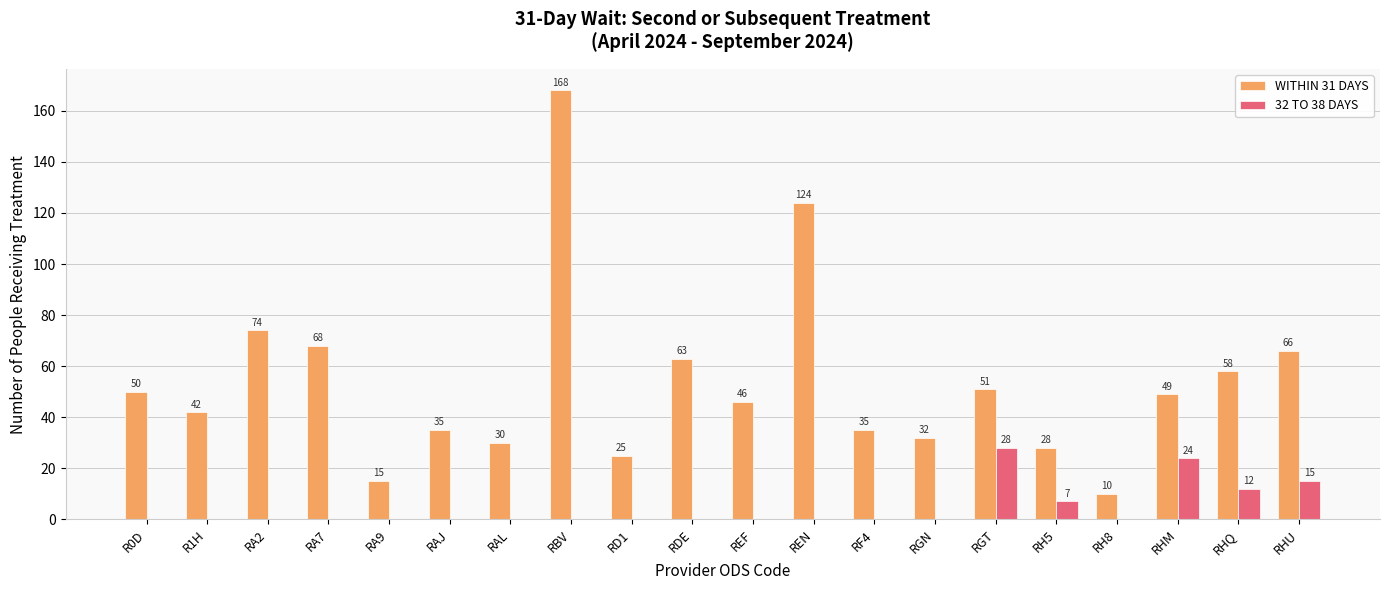

Which series has the largest total across all categories?

WITHIN 31 DAYS